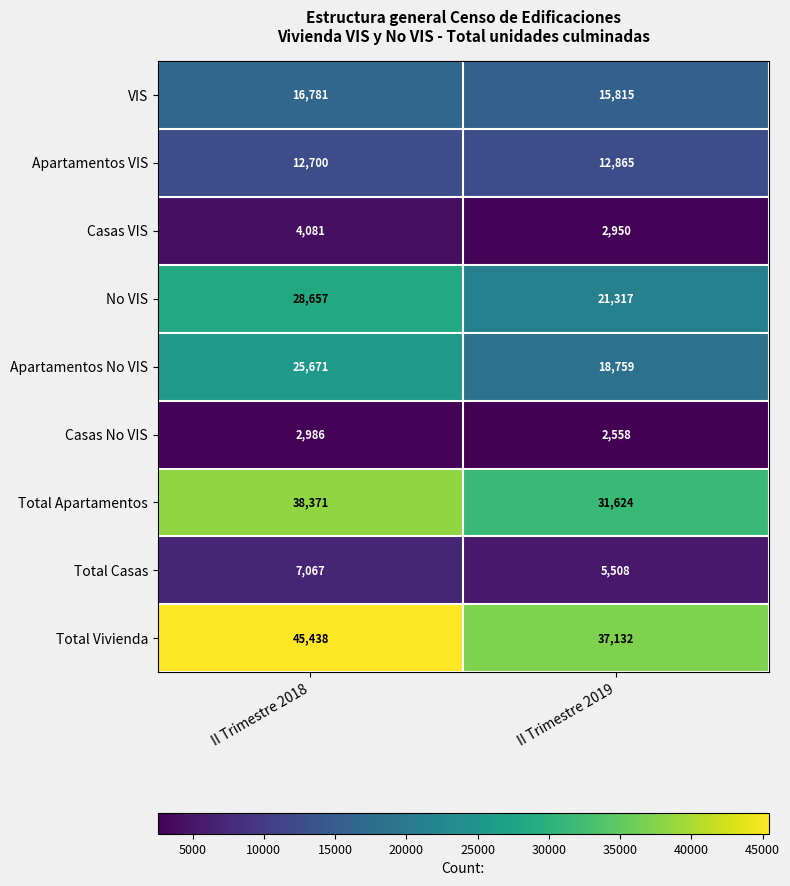

Which series has the largest range (max minus min)?

Total Vivienda